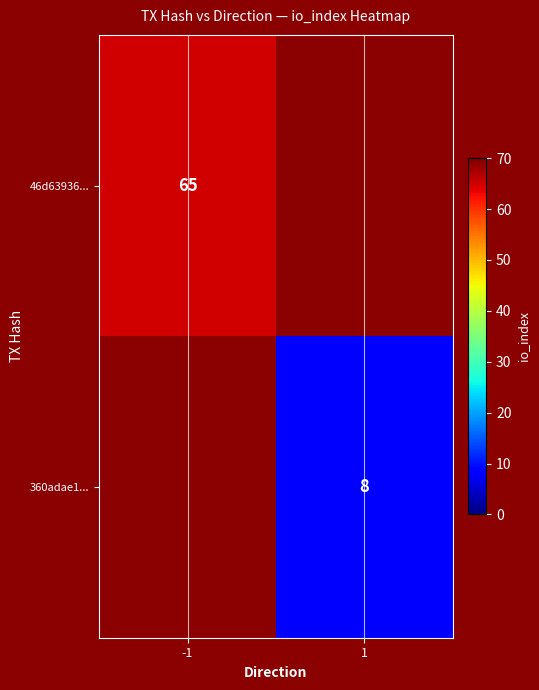

The value of 46d63936... at -1 is 43. True or false?

False